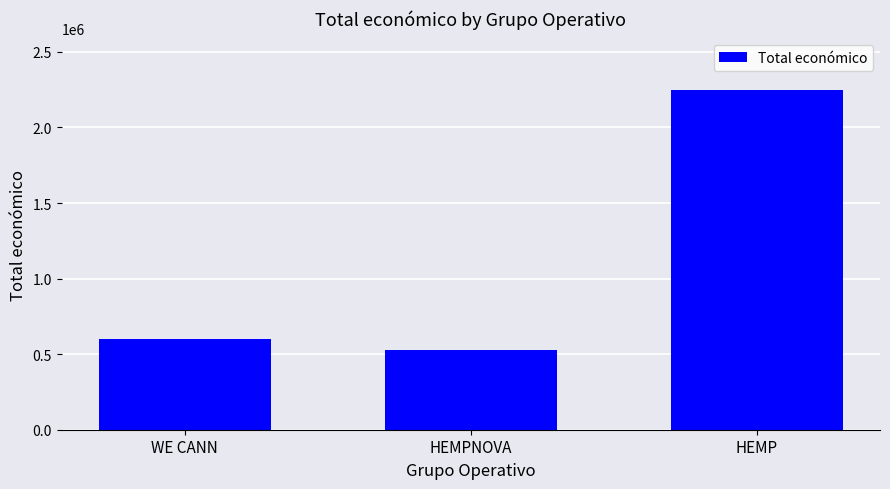

What is the greatest value displayed?

2250674